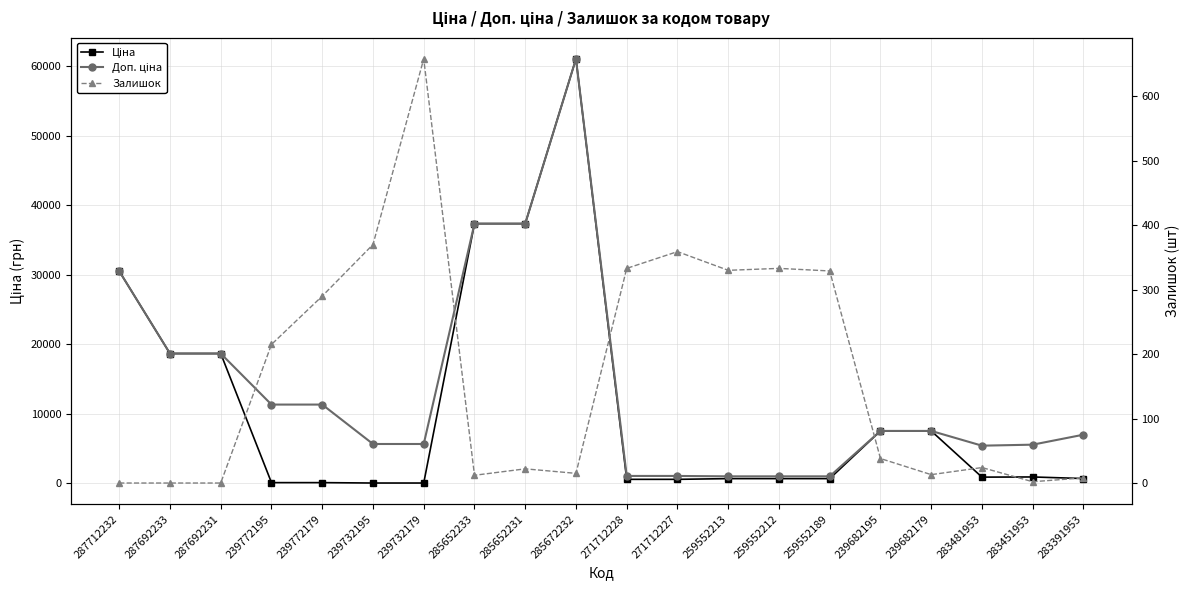

Where is Доп. ціна nearest to the value 31021?

287712232